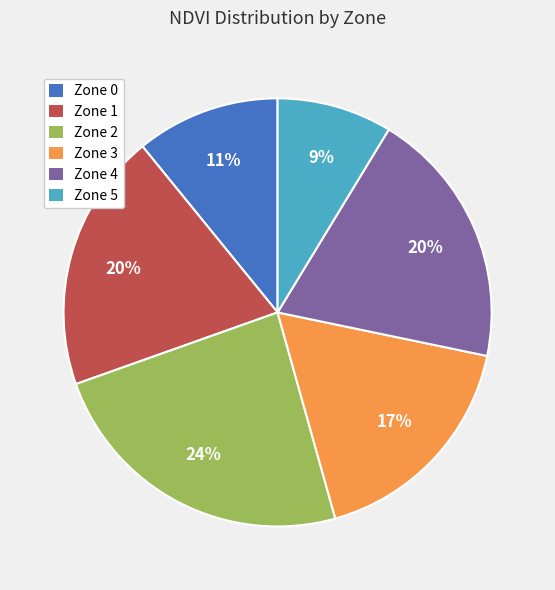

Is the sum of Zone 3 and Zone 1 greater than half?

No